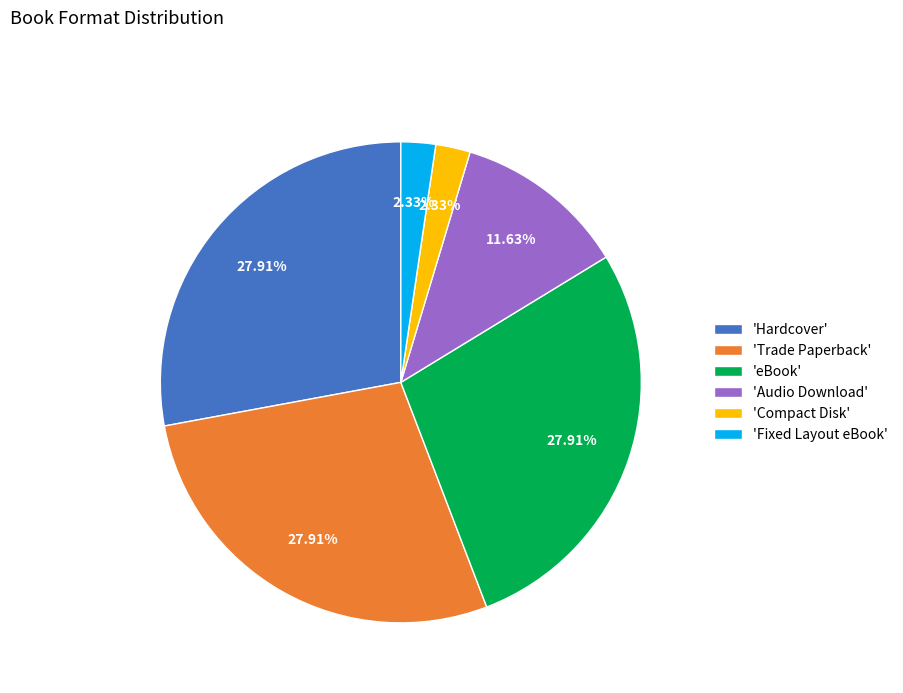

Approximately how many times larger is the value at 'Fixed Layout eBook' compared to 'Compact Disk'?

1.0